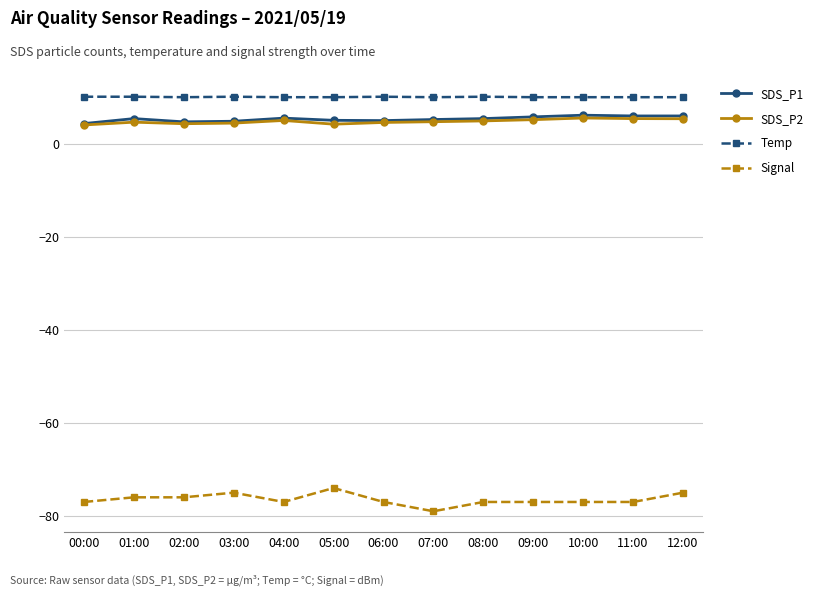

What are all the series names shown in the legend?

SDS_P1, SDS_P2, Temp, Signal